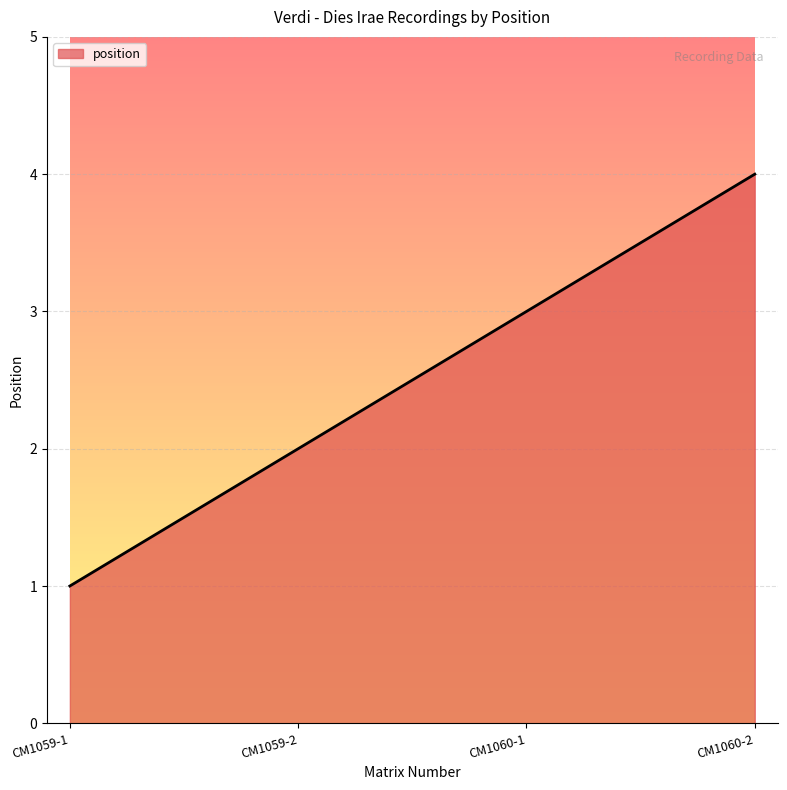

Between CM1059-1 and CM1060-2, which is larger?

CM1060-2